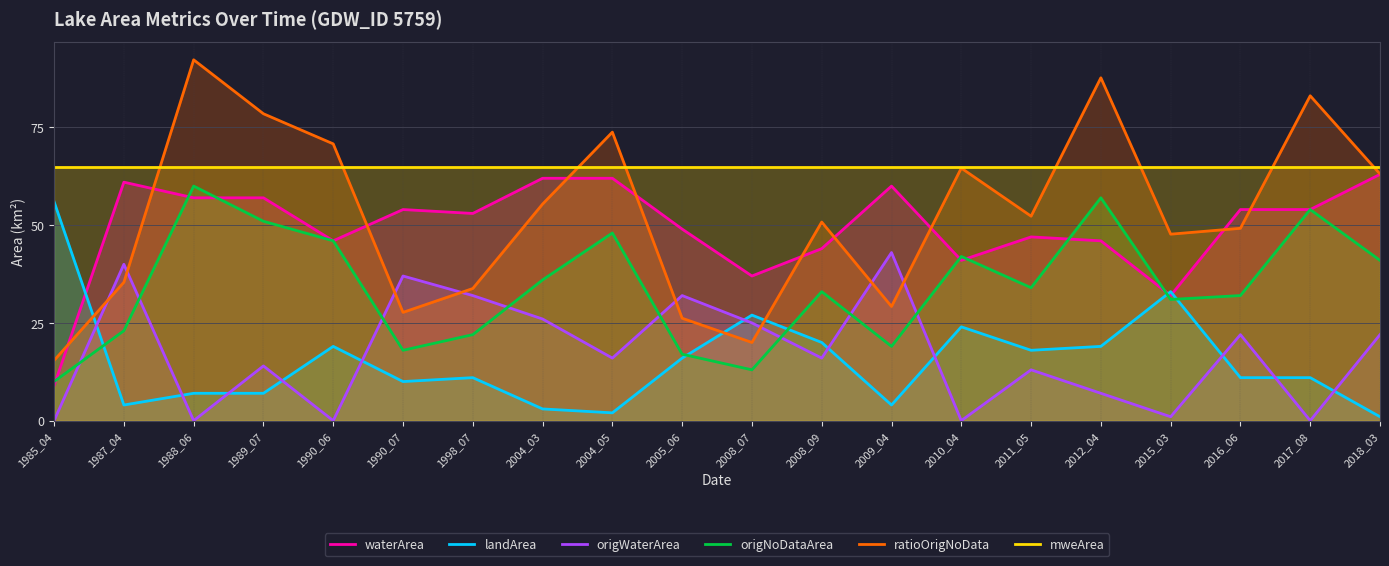

How many lines are shown in the chart?

6